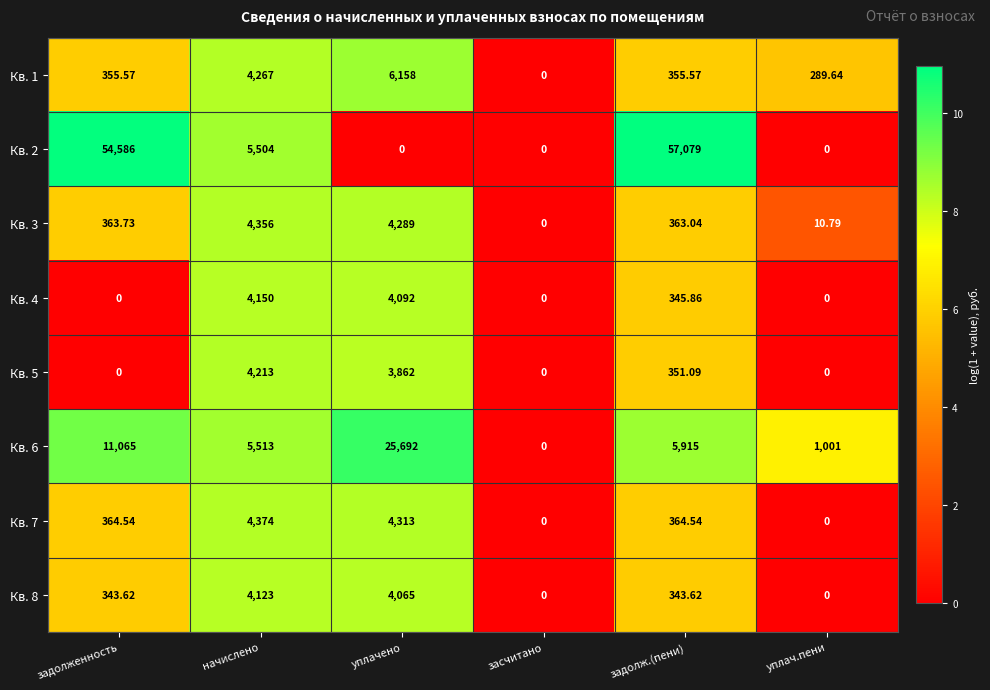

How many values in Кв. 8 are above zero?

4